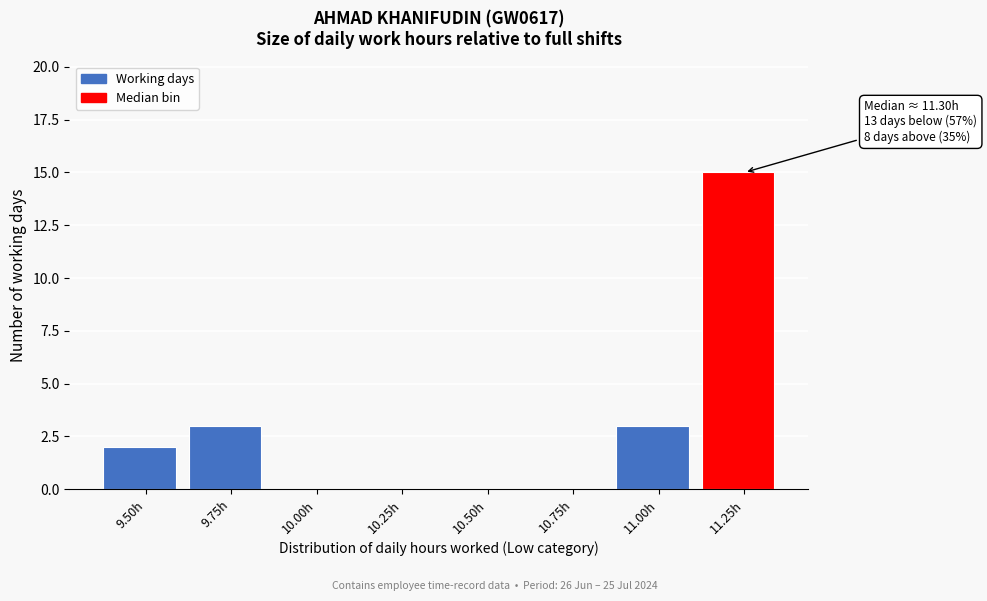

Reading left to right, extract all data points from this chart.

9.50h=2	9.75h=3	10.00h=0	10.25h=0	10.50h=0	10.75h=0	11.00h=3	11.25h=15